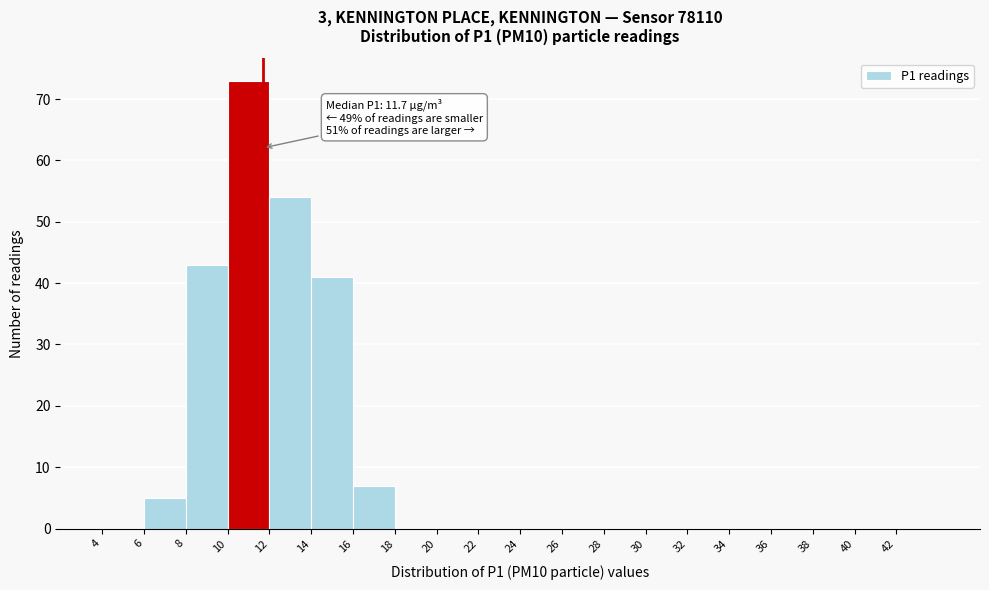

Over which range of the x-axis is the bar tallest?

10 to 12